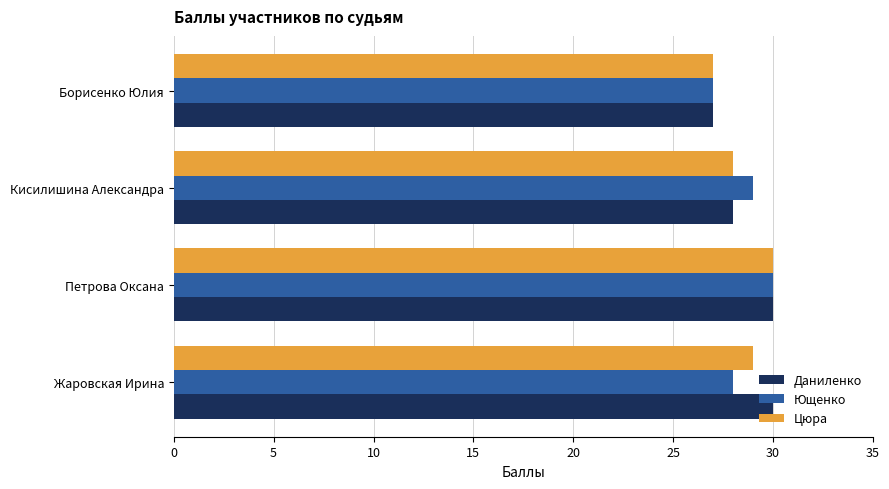

Rank the categories by Цюра value from lowest to highest.

Борисенко Юлия, Кисилишина Александра, Жаровская Ирина, Петрова Оксана